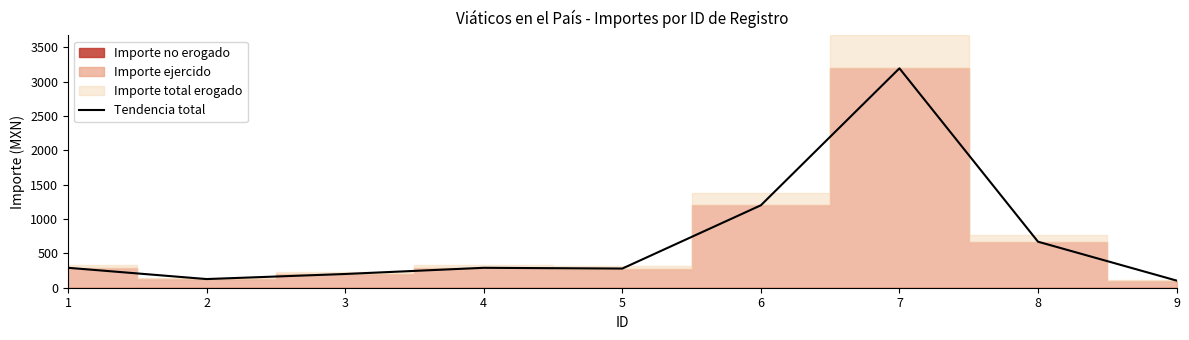

How many lines are shown in the chart?

1